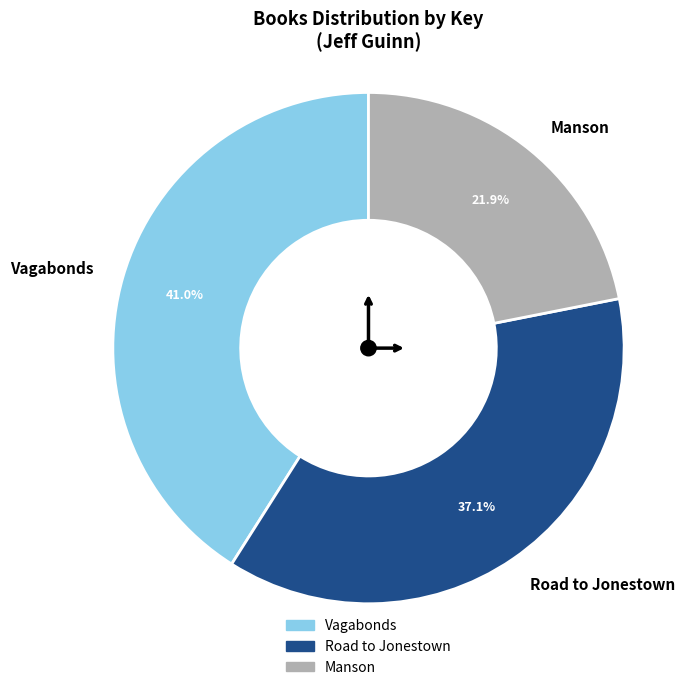

What percentage is the Manson slice, to the nearest percent?

22%